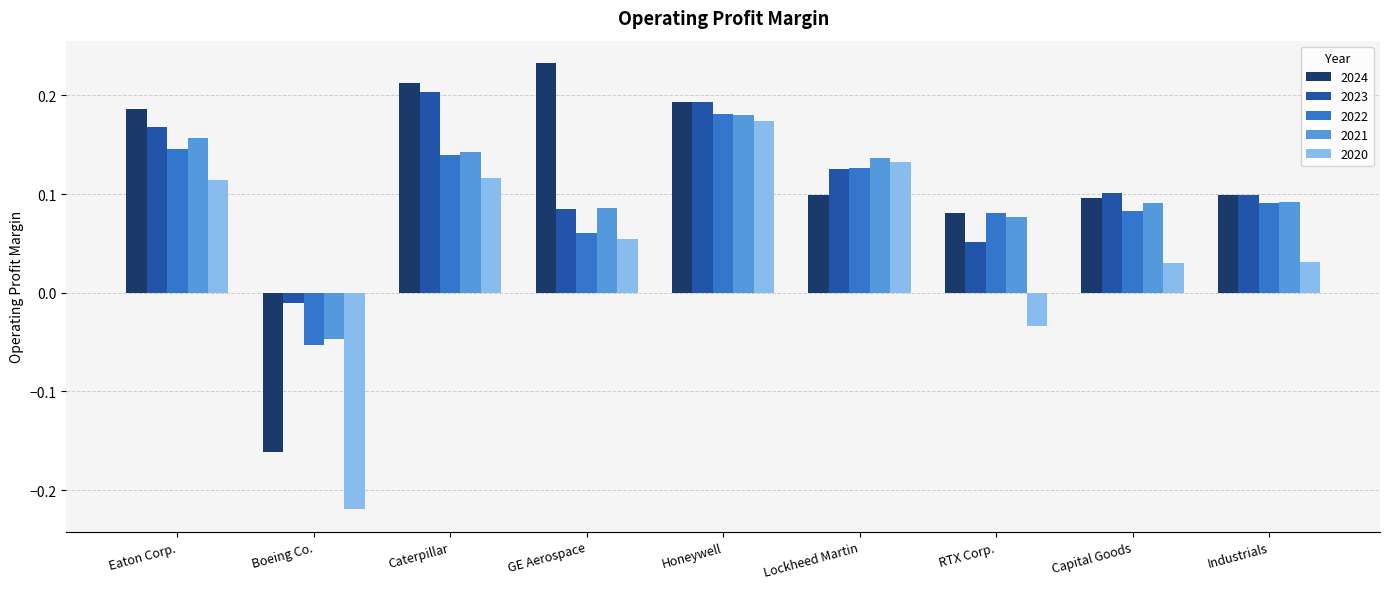

Is it true that 2022 equals 0.1 at Industrials?

True